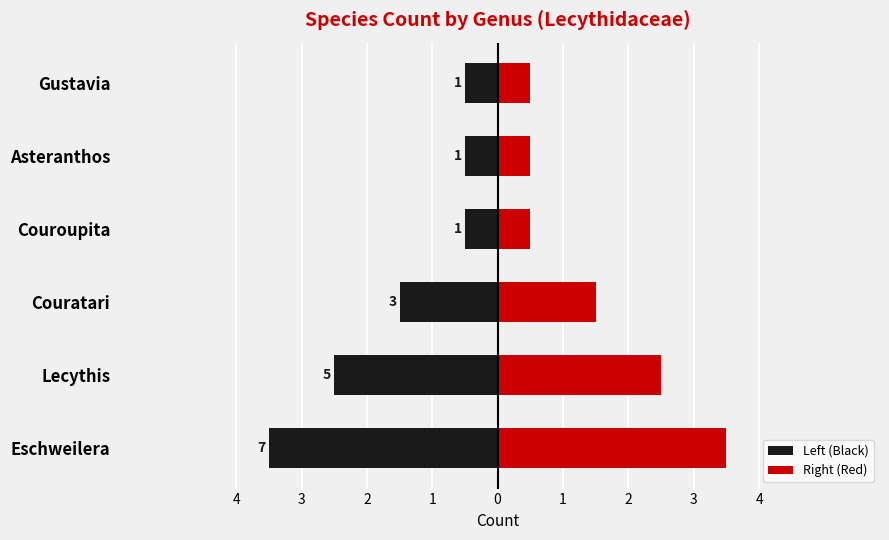

What is the label of the 5th bar from the right?

Lecythis